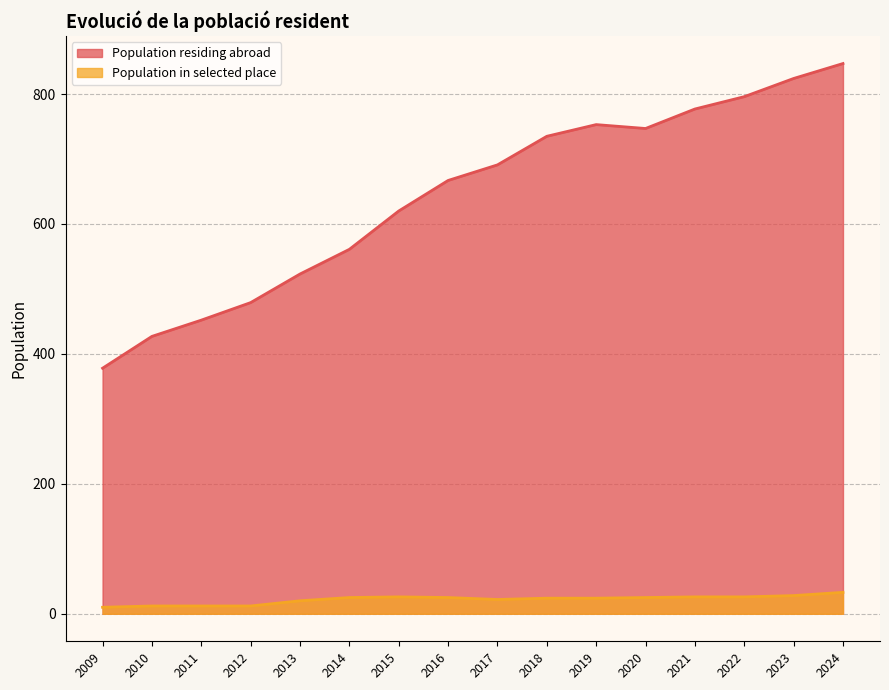

What is the value of the Population in selected place point at the 6th from the left?

24